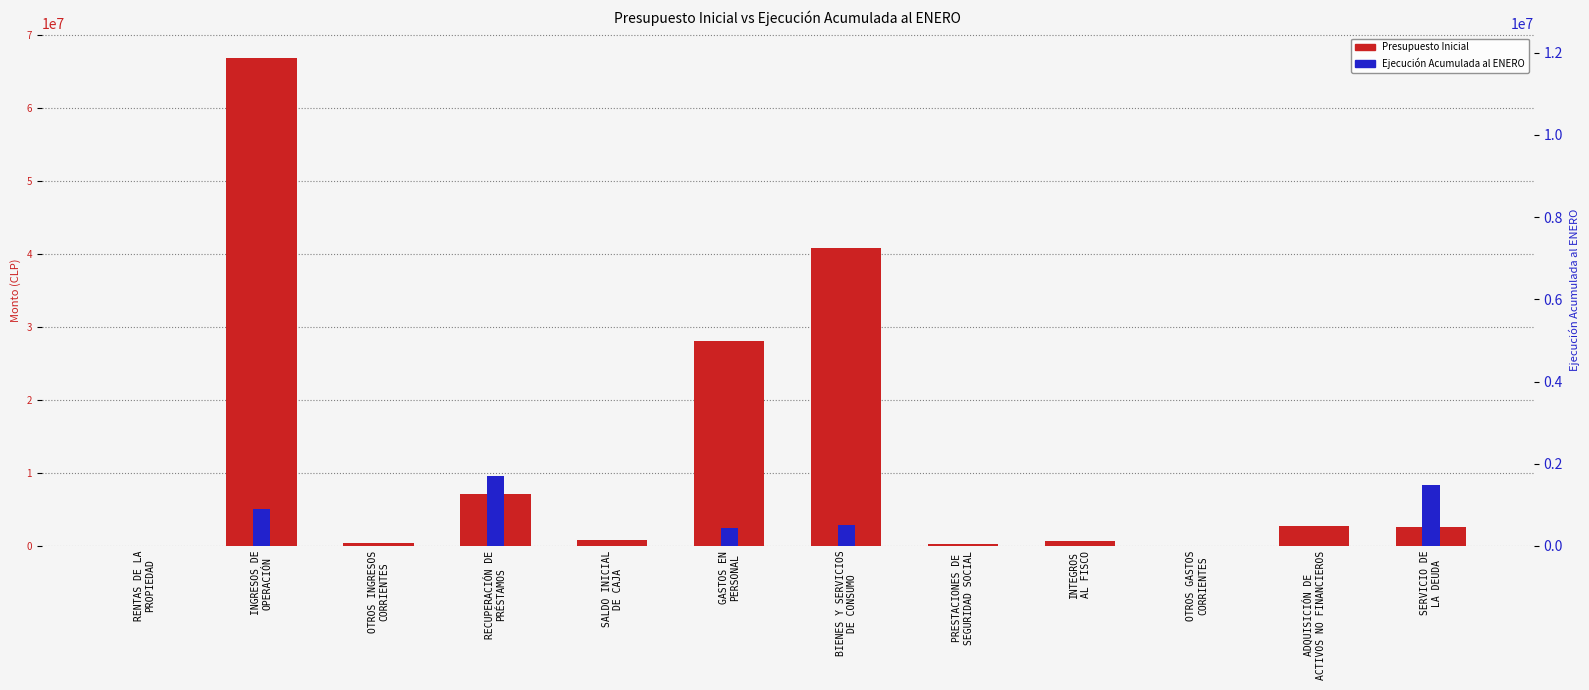

How many bars are there in total?

24